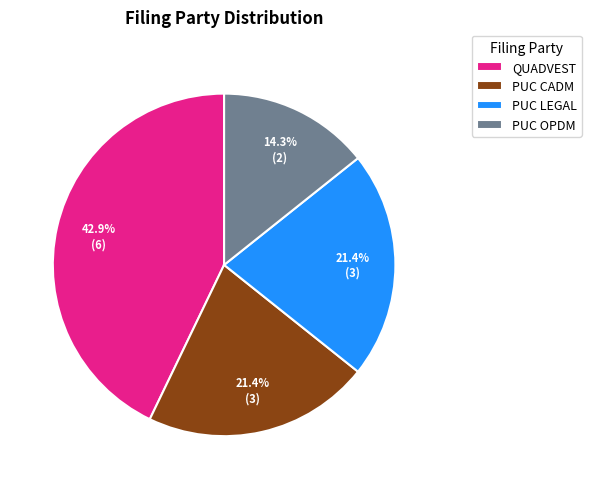

To the nearest percent, what percentage of the pie is PUC OPDM?

14%